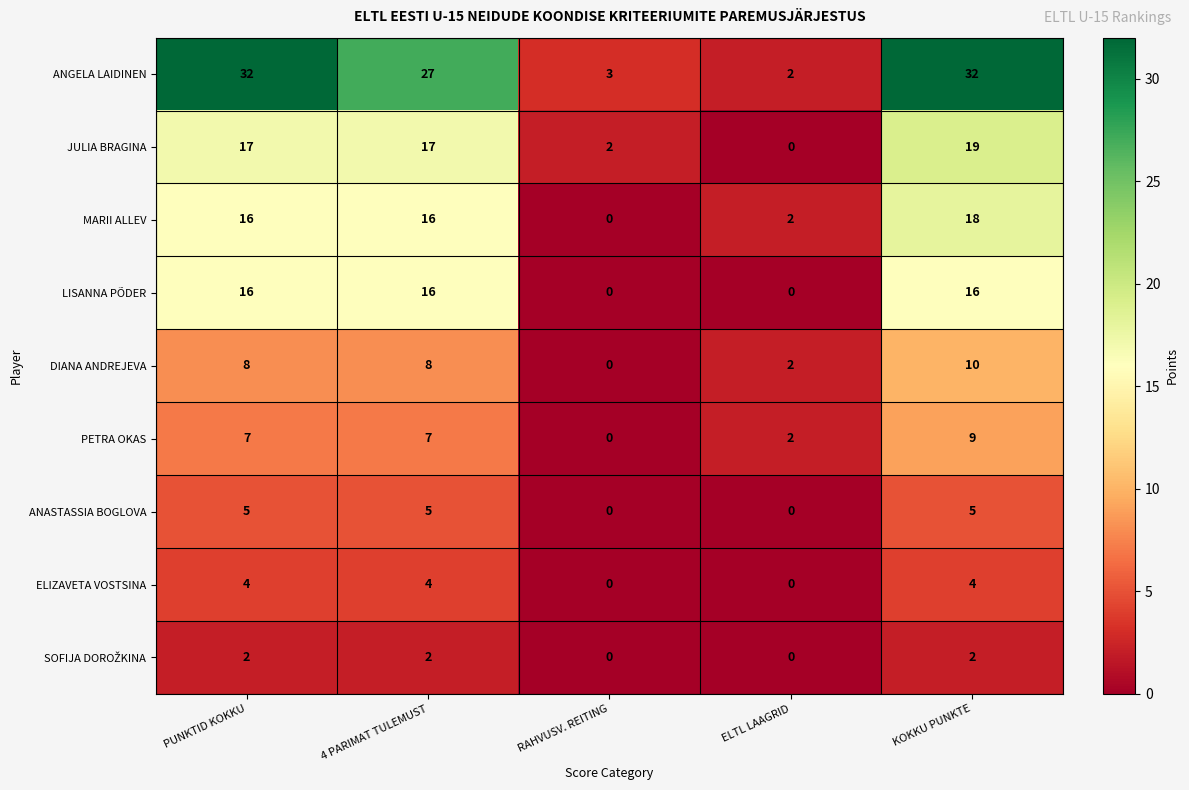

What is the difference between the maximum and second lowest values in the DIANA ANDREJEVA series?

8